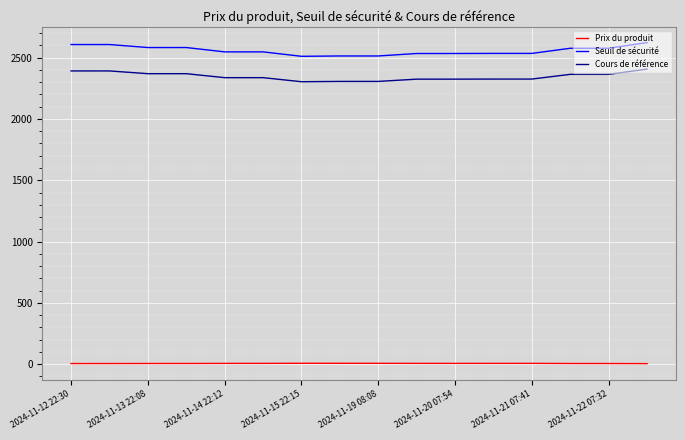

Which series has the widest spread of values?

Seuil de sécurité